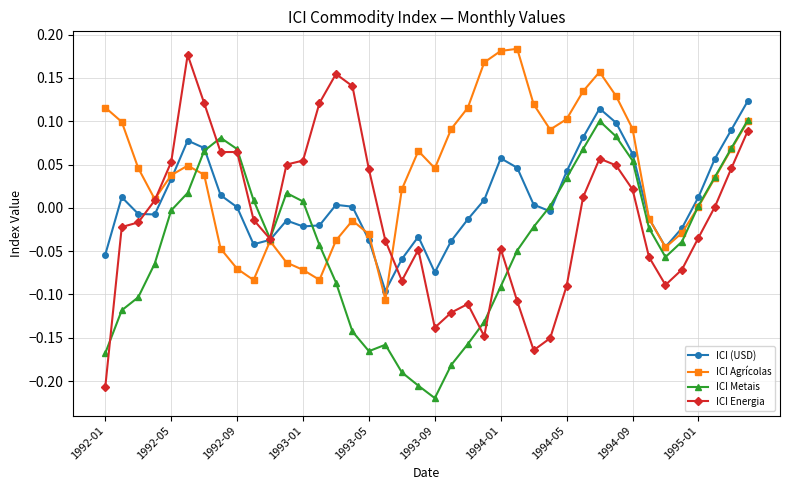

True or false: ICI Metais has more than 2 points higher than both neighbors.

True